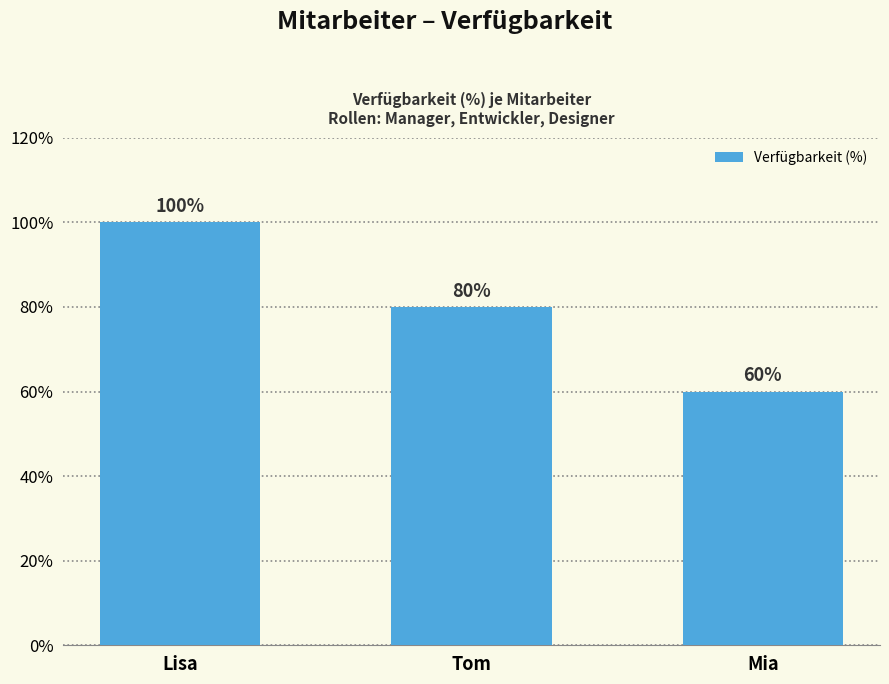

What is the maximum value shown in the chart?

100